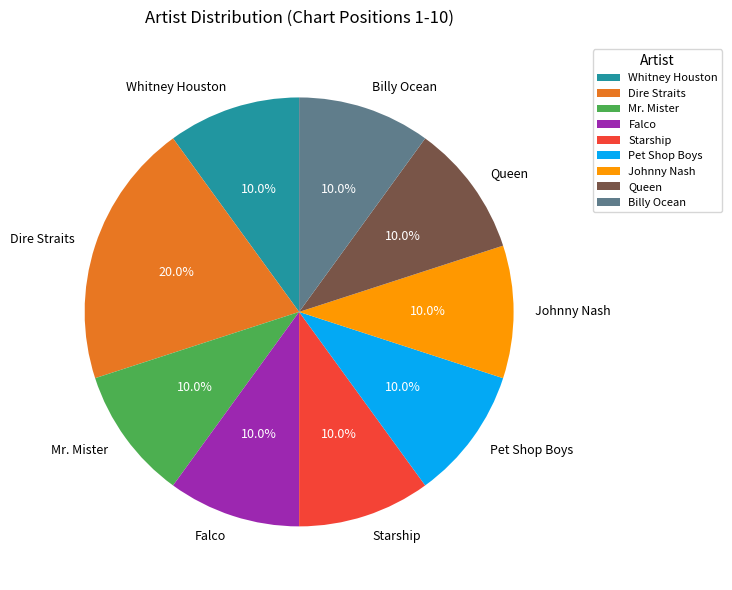

What is the largest slice in the pie chart?

Dire Straits